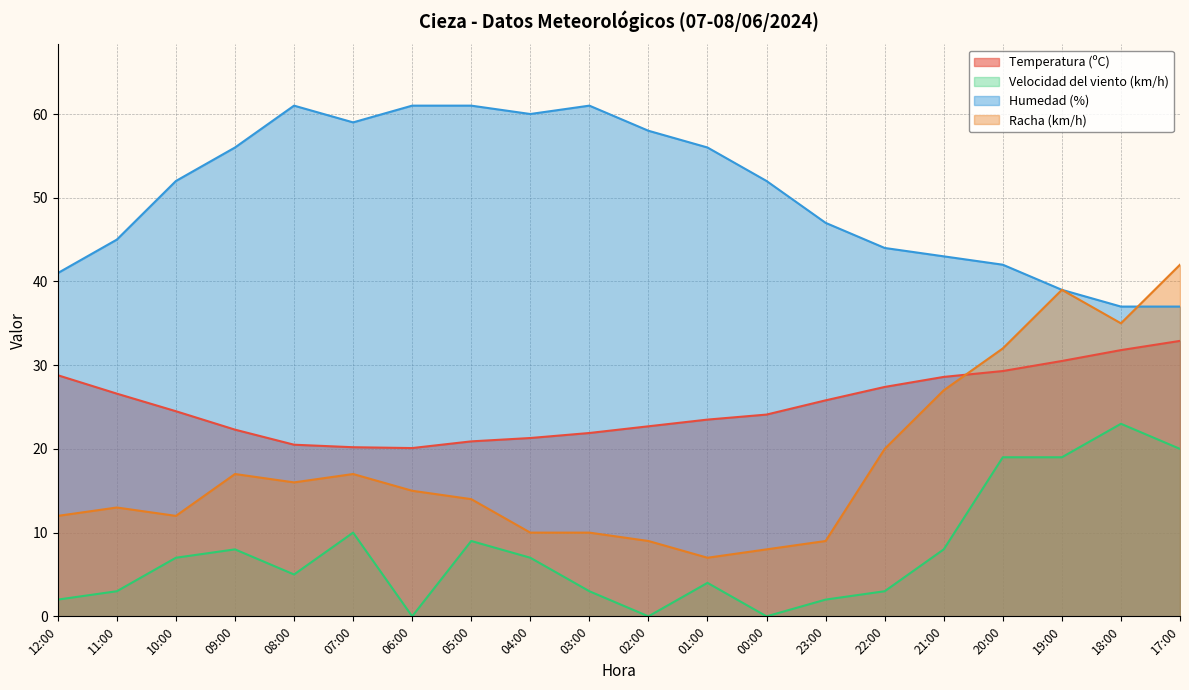

List the series in order of their peak value, highest first.

Humedad (%), Racha (km/h), Temperatura (ºC), Velocidad del viento (km/h)